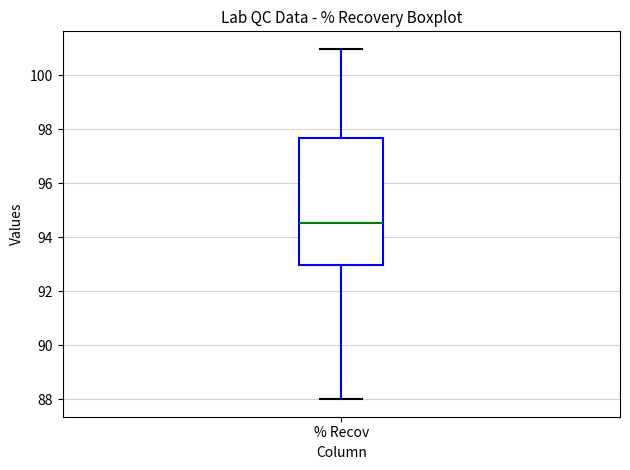

Transcribe this box plot: give where the median line is, the range the box spans, and where the two whiskers end, as read against the y-axis. The values are not printed on the chart, so give them approximately, as read against the axis.

median 94.6, box 93.0 to 97.6, whiskers 88.0 to 101.0